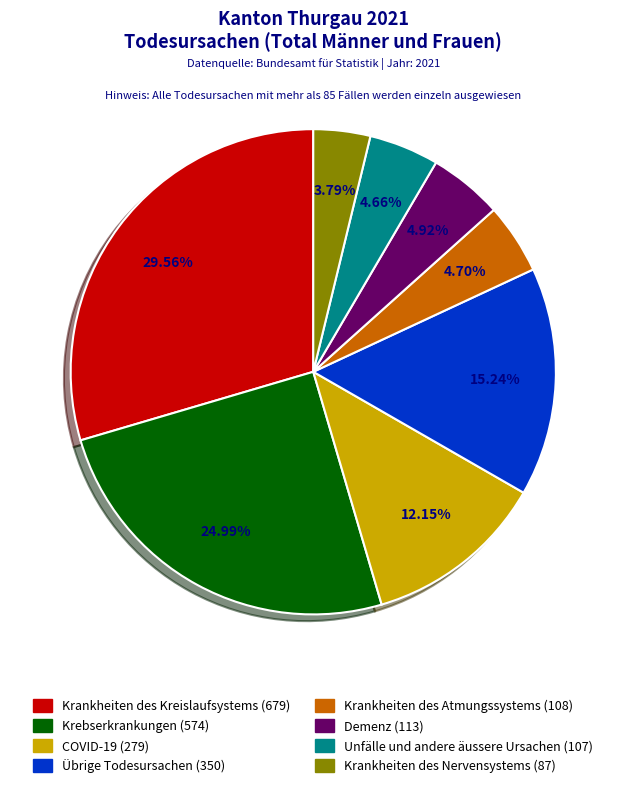

Does Übrige Todesursachen account for over 50% of the chart?

No